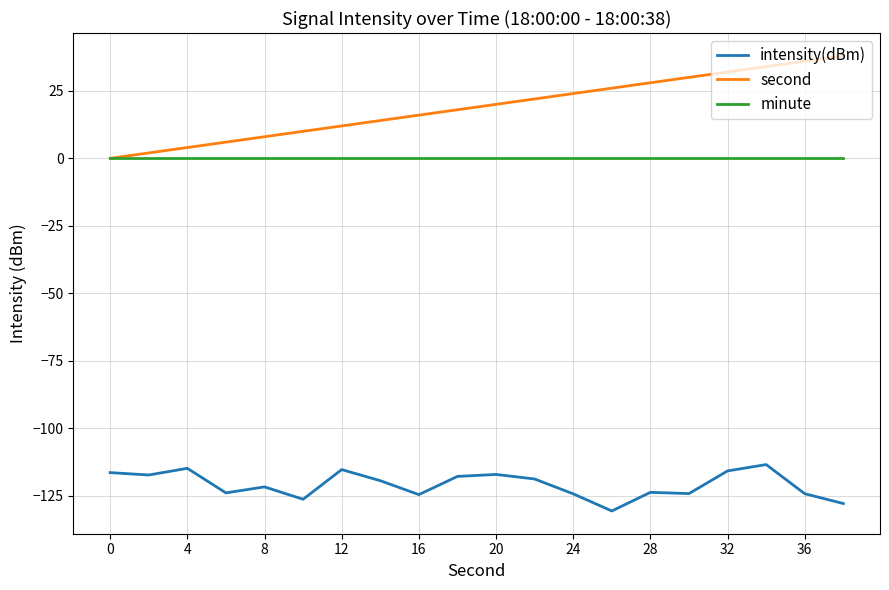

Which series has the widest spread of values?

second